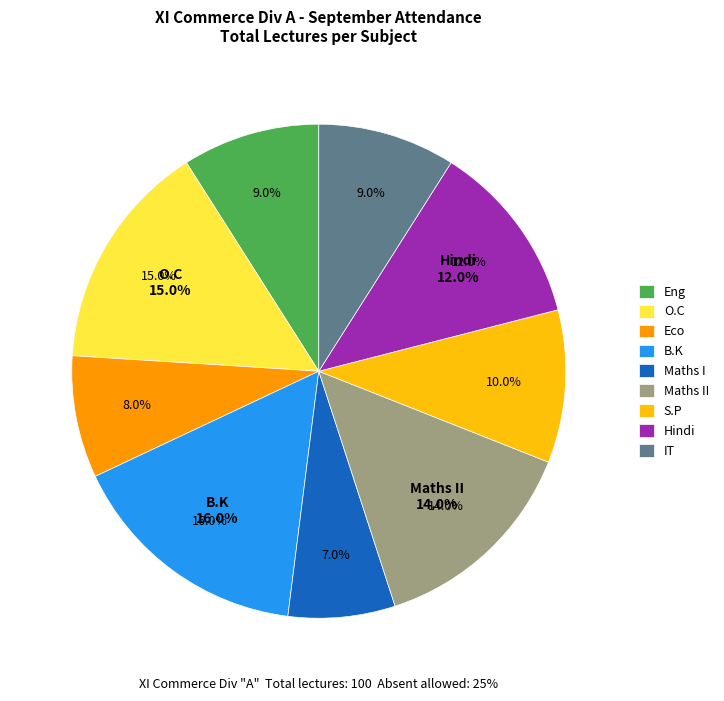

What percentage is the Eco slice, to the nearest percent?

8%